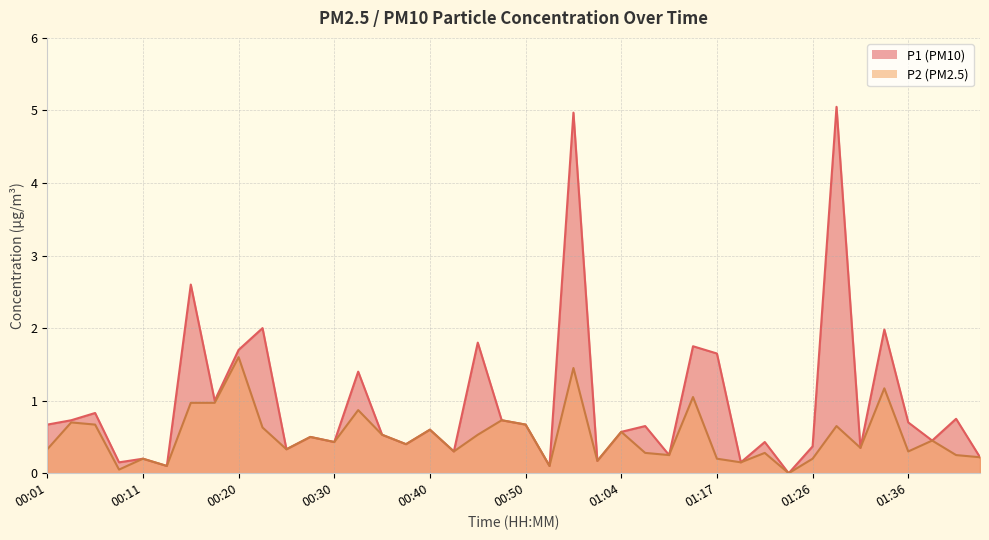

True or false: P1 and P2 intersect in this chart.

False